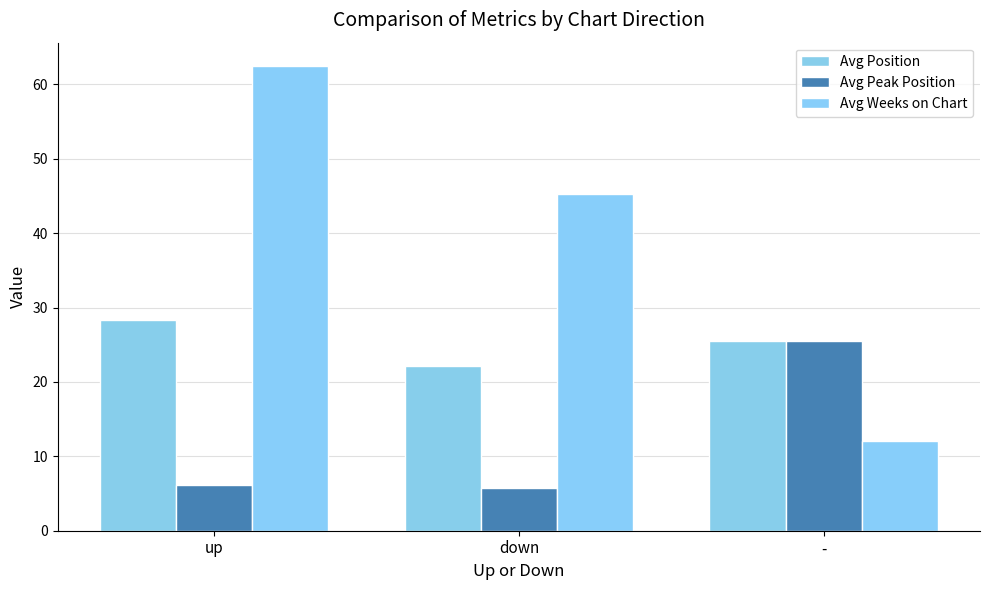

What is the total value across all series at -?

63.0